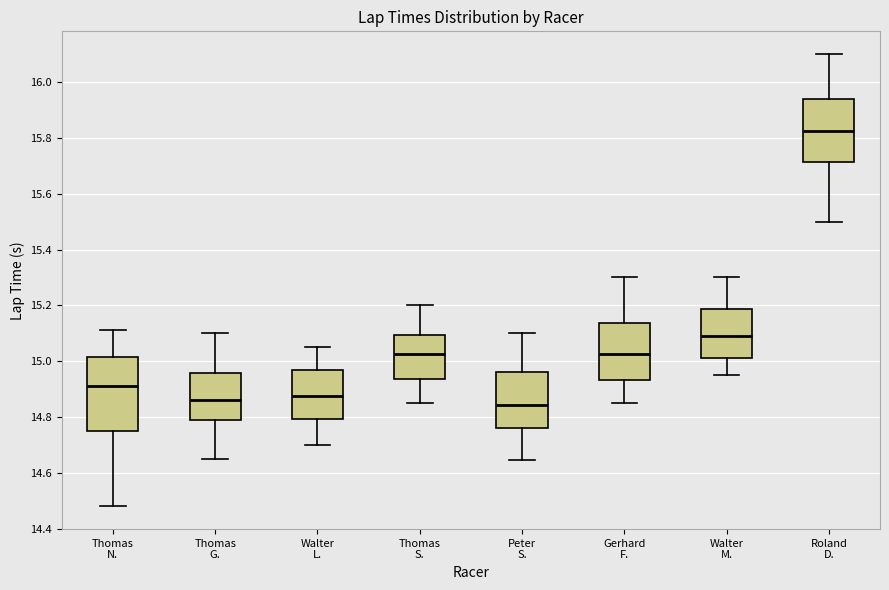

Reading left to right, transcribe this box plot: for each box, give where its median line is, the range the box spans, and where its two whiskers end, as read against the y-axis. The values are not printed on the chart, so give them approximately, as read against the axis.

Thomas N.: median 14.92, box 14.74 to 15.02, whiskers 14.48 to 15.12
Thomas G.: median 14.86, box 14.80 to 14.96, whiskers 14.66 to 15.10
Walter L.: median 14.88, box 14.80 to 14.96, whiskers 14.70 to 15.06
Thomas S.: median 15.02, box 14.94 to 15.10, whiskers 14.86 to 15.20
Peter S.: median 14.84, box 14.76 to 14.96, whiskers 14.64 to 15.10
Gerhard F.: median 15.02, box 14.94 to 15.14, whiskers 14.86 to 15.30
Walter M.: median 15.10, box 15.02 to 15.18, whiskers 14.96 to 15.30
Roland D.: median 15.82, box 15.72 to 15.94, whiskers 15.50 to 16.10